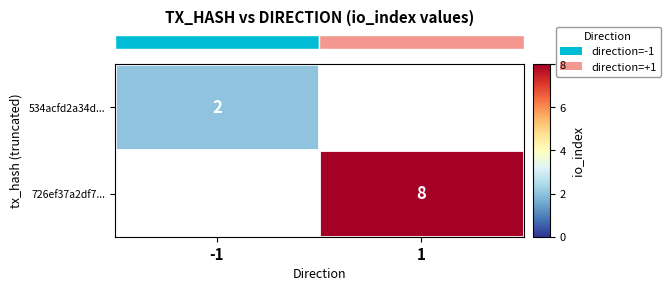

At which label does row_0 reach its minimum?

-1